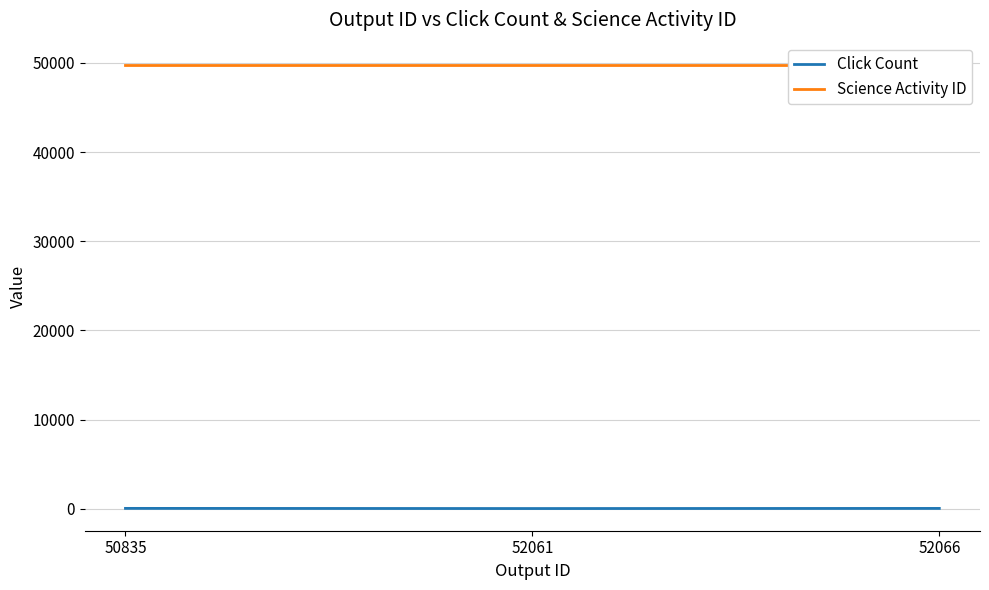

Rank the series by their average value, from highest to lowest.

Science Activity ID, Click Count